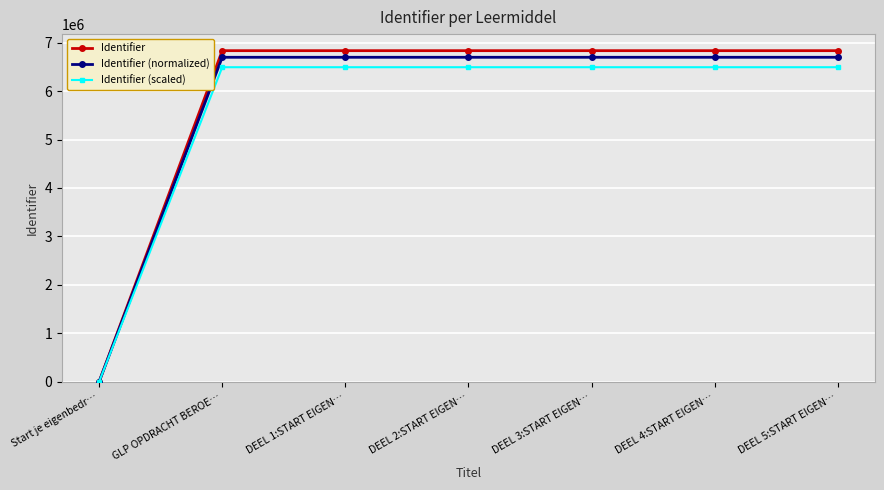

Is the value of Identifier (scaled) at DEEL 3:START EIGEN… greater than the value of Identifier at Start je eigenbedr…?

Yes